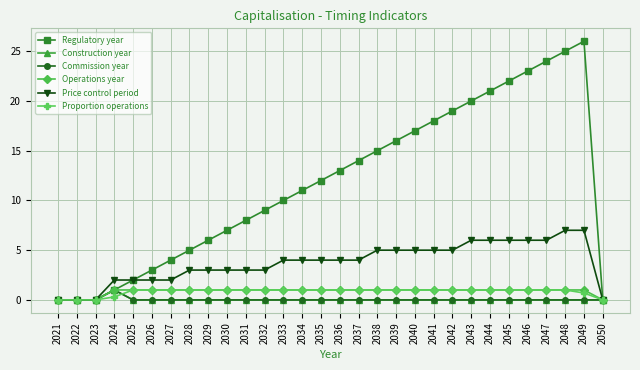

Which series has the largest range (max minus min)?

Regulatory year